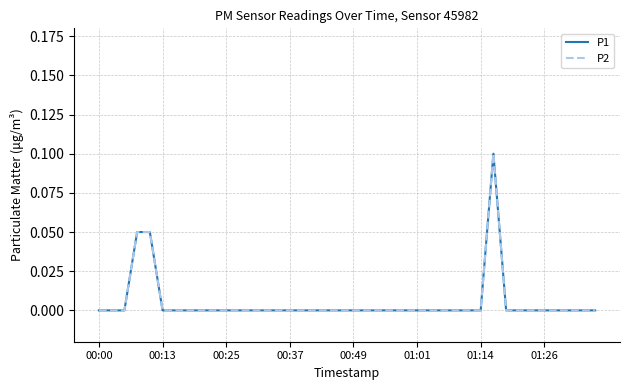

Does the chart display data point markers on the line(s)?

No